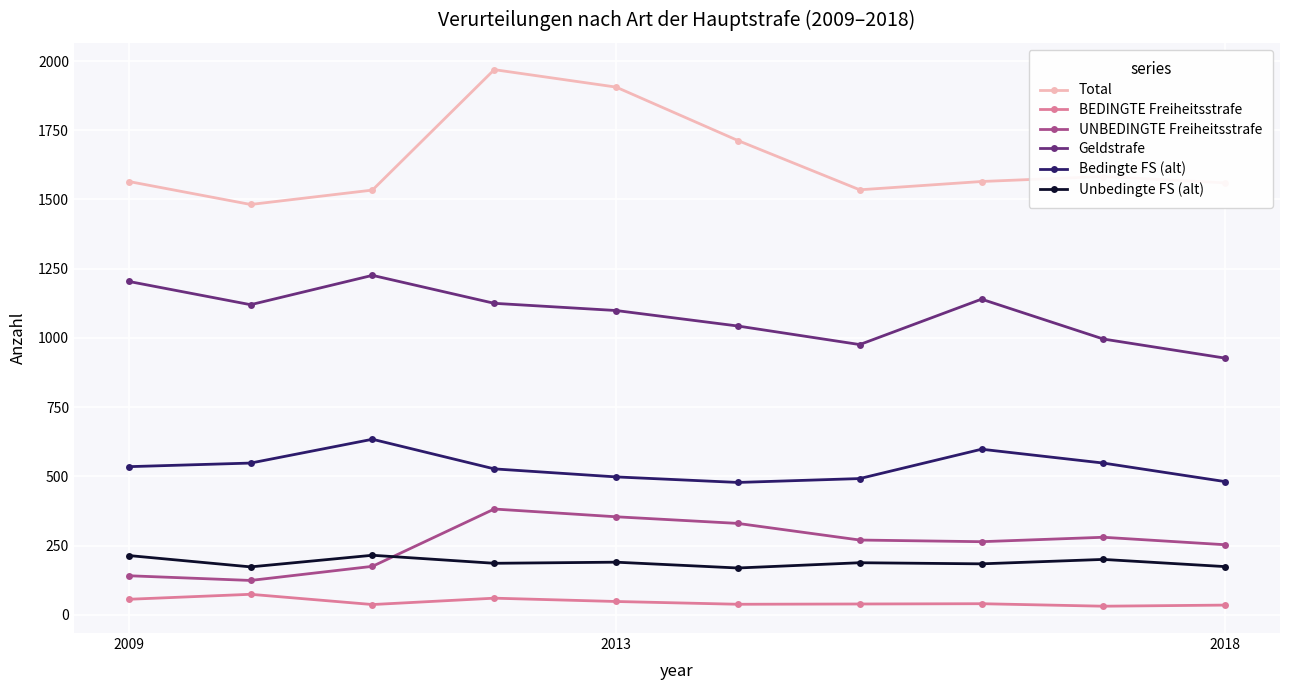

Rank the series by their maximum value, from lowest to highest.

BEDINGTE Freiheitsstrafe, Unbedingte FS (alt), UNBEDINGTE Freiheitsstrafe, Bedingte FS (alt), Geldstrafe, Total